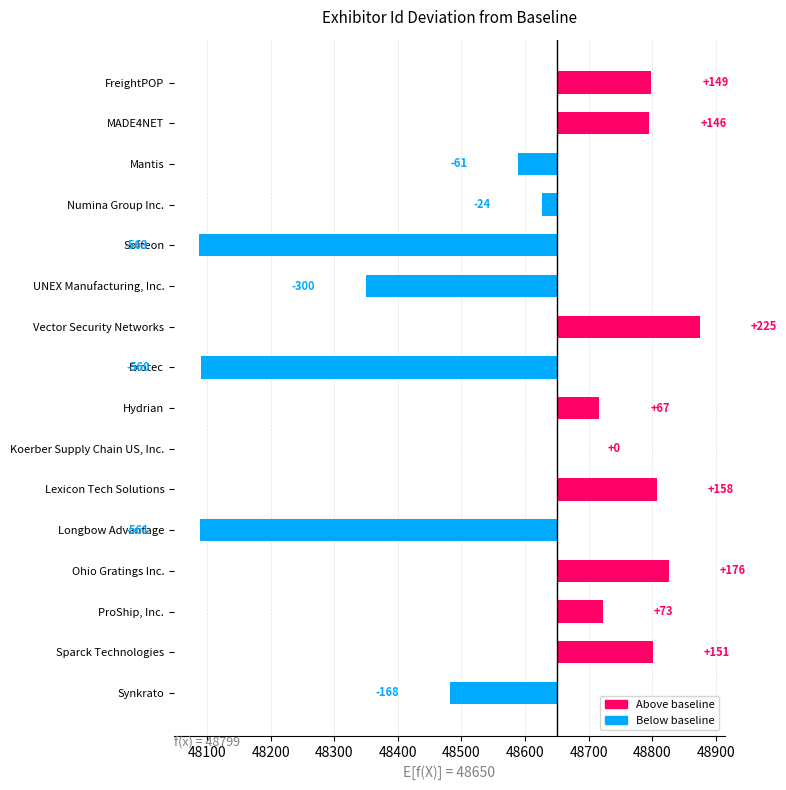

How many data points does each series have?

16